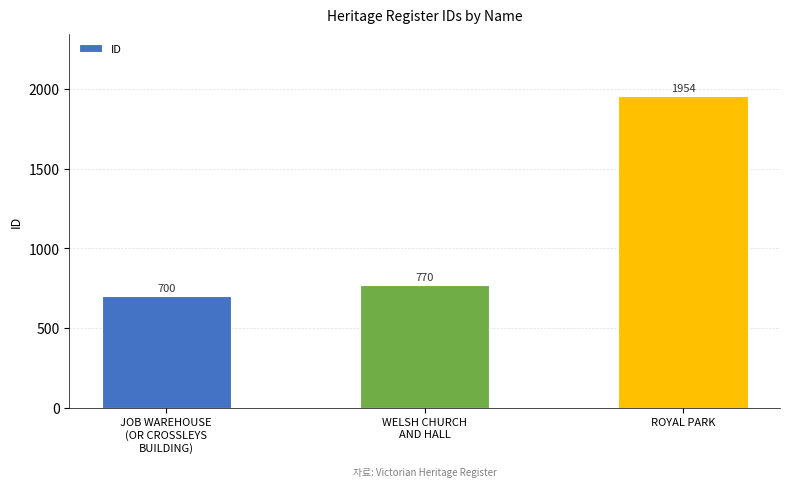

Are the bars grouped side by side (vs. stacked)?

No